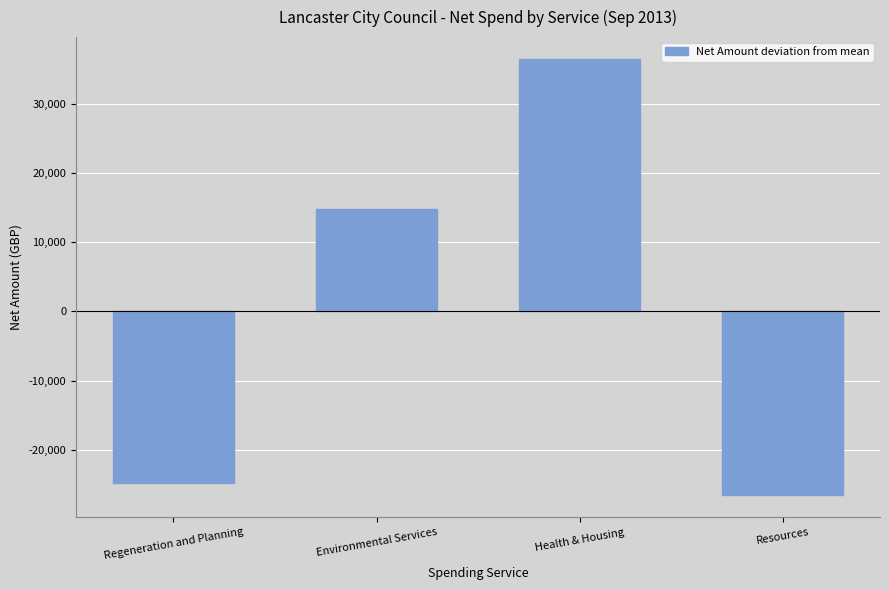

Where does the data first go above 14878?

Environmental Services